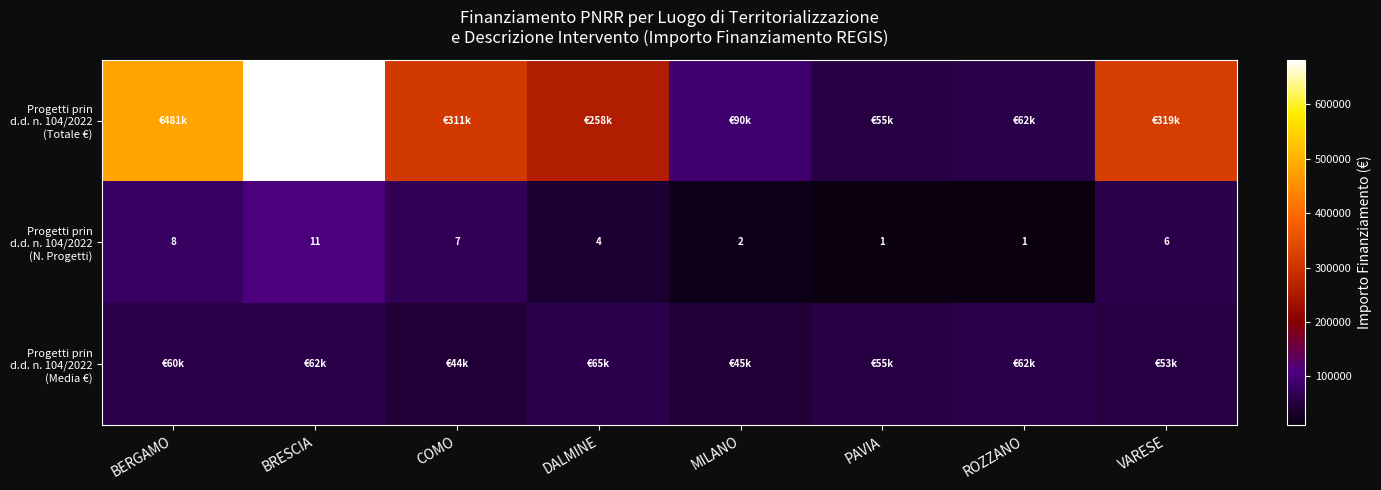

What is the difference between the Progetti prin d.d. n. 104/2022 (Media €) values at DALMINE and MILANO?

19462.4